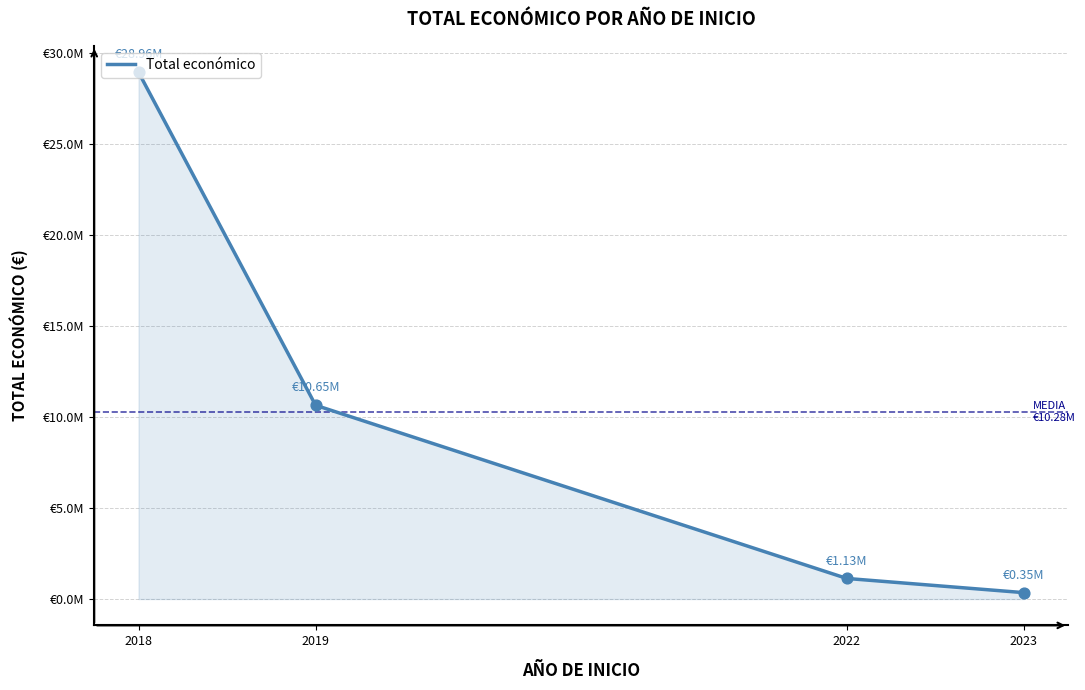

What is the change in value from 2018 to 2023?

-28612101